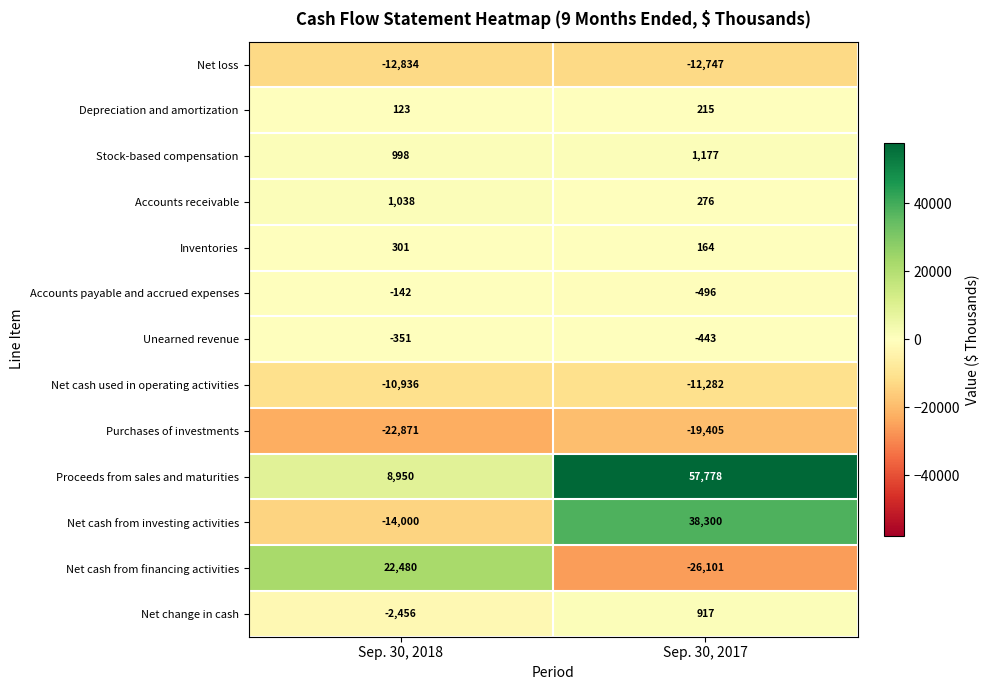

Is it true that Net cash from financing activities equals -26101 at Sep. 30, 2017?

True